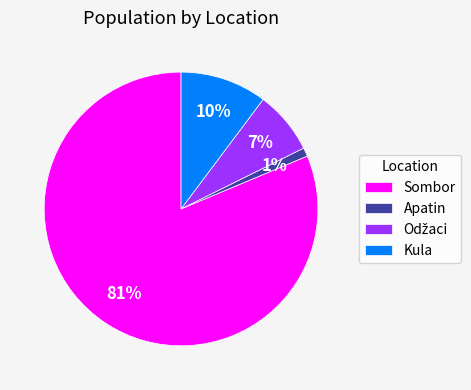

Is the sum of Sombor and Kula greater than half?

Yes